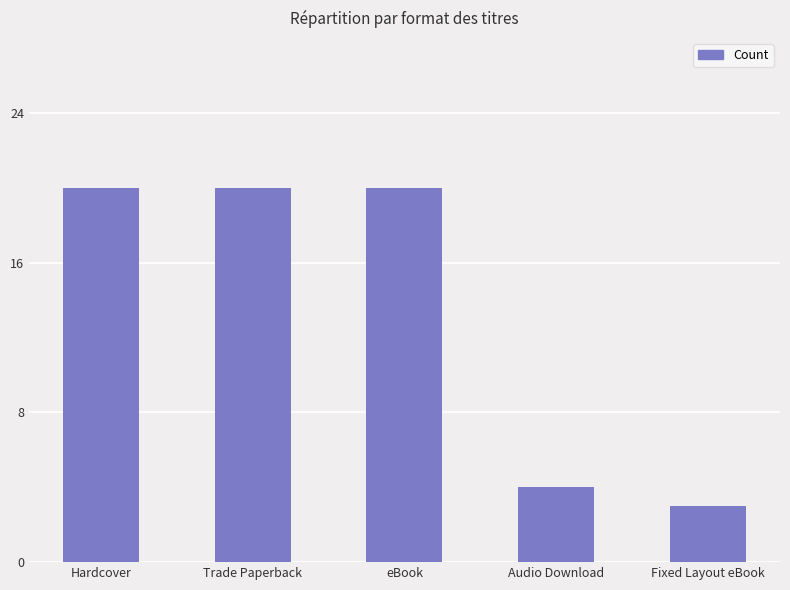

Which category has the lowest value across all series?

Fixed Layout eBook